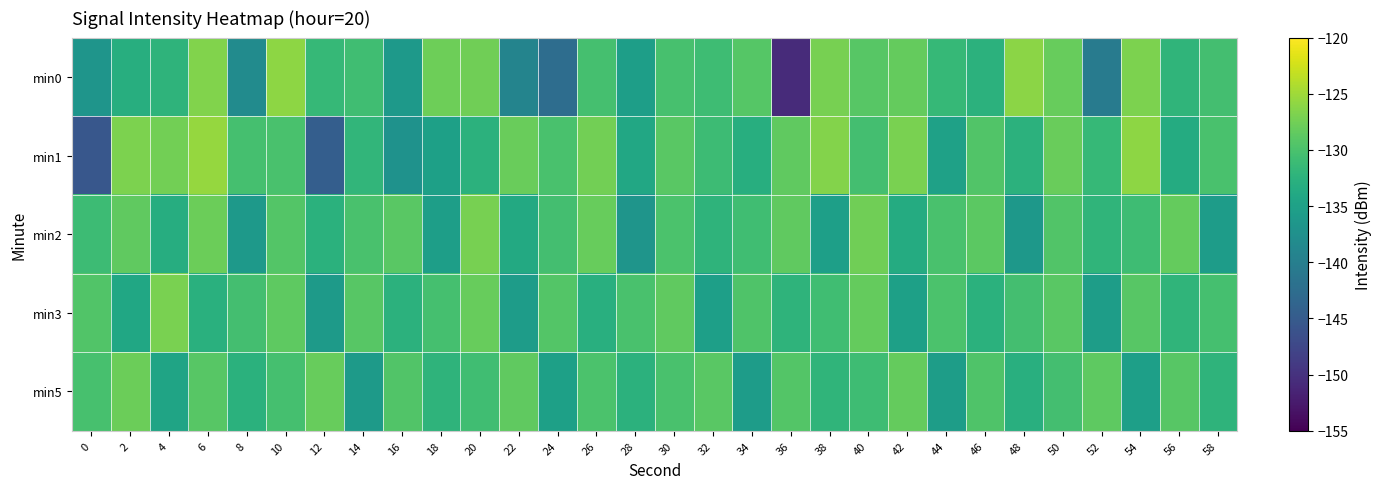

What is the difference between the highest and lowest values at 2?

7.3